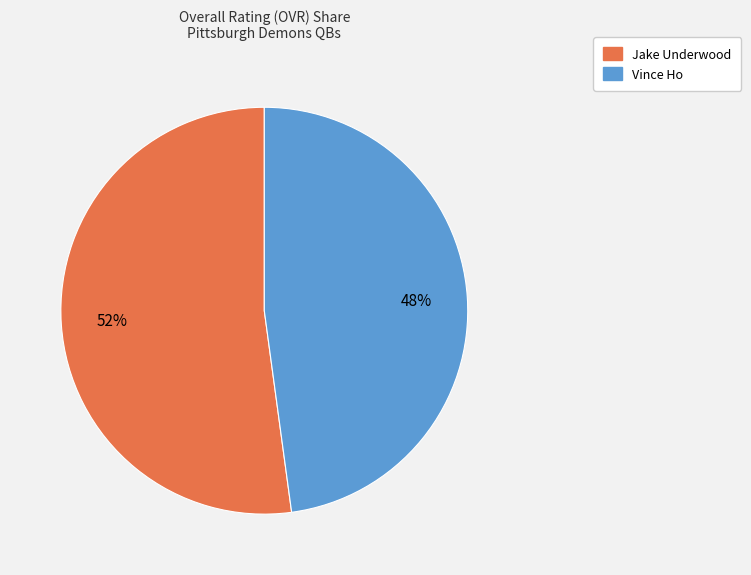

Rank the categories by value from lowest to highest.

Vince Ho, Jake Underwood